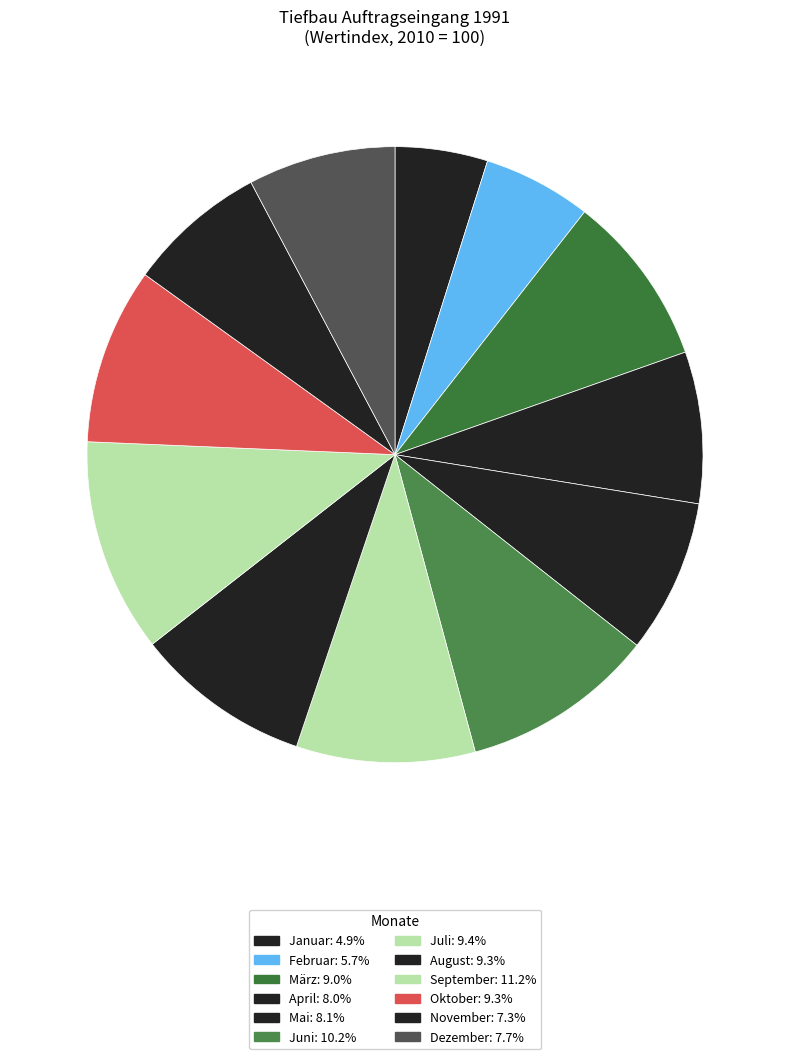

Count the number of slices in the pie.

12